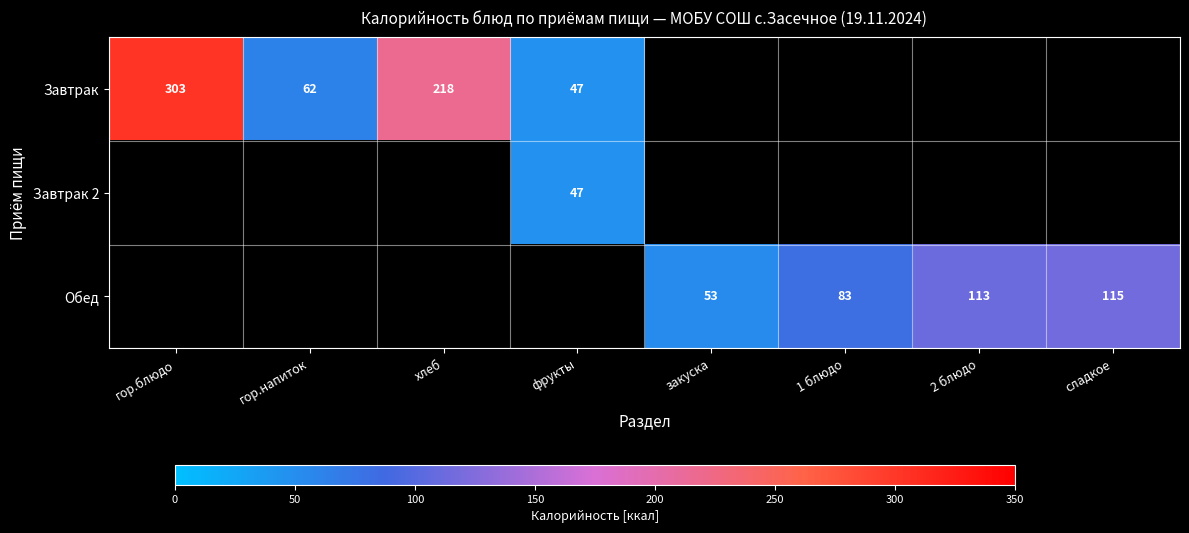

The Обед series shows 122 at 1 блюдо. True or false?

False